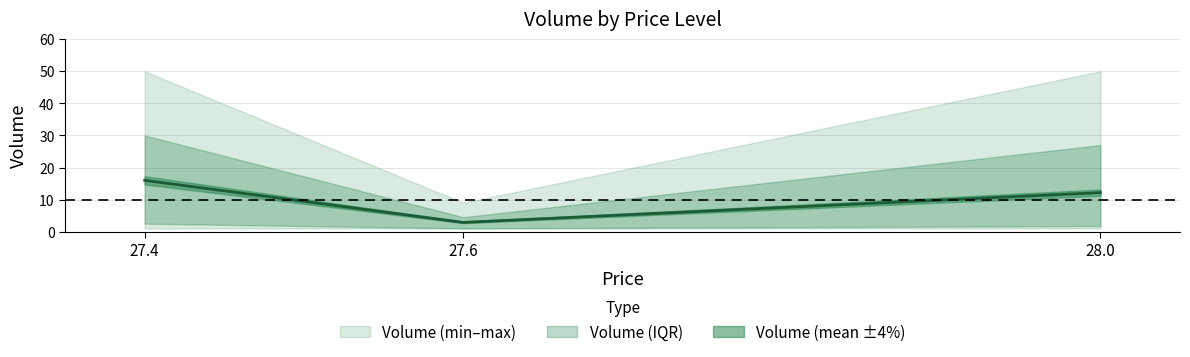

Where is the data nearest to the value 9?

28.0